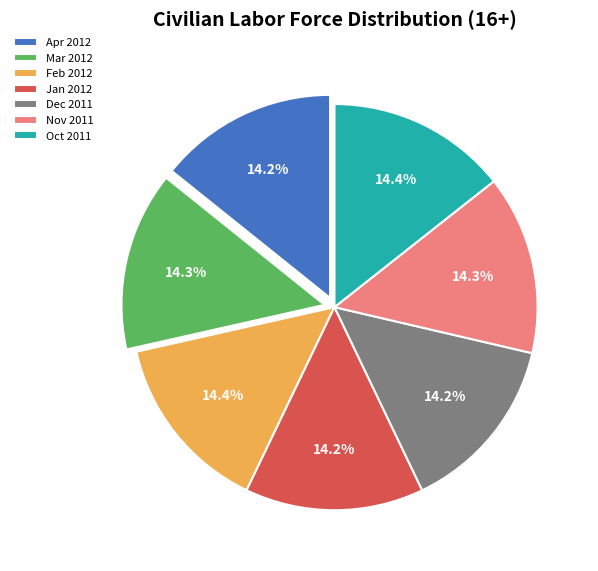

Is Jan 2012 the majority of the pie?

No